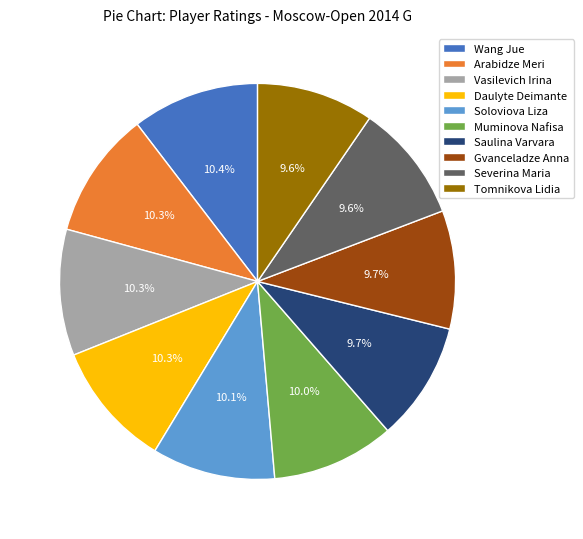

To the nearest percent, what portion does Saulina Varvara represent?

10%